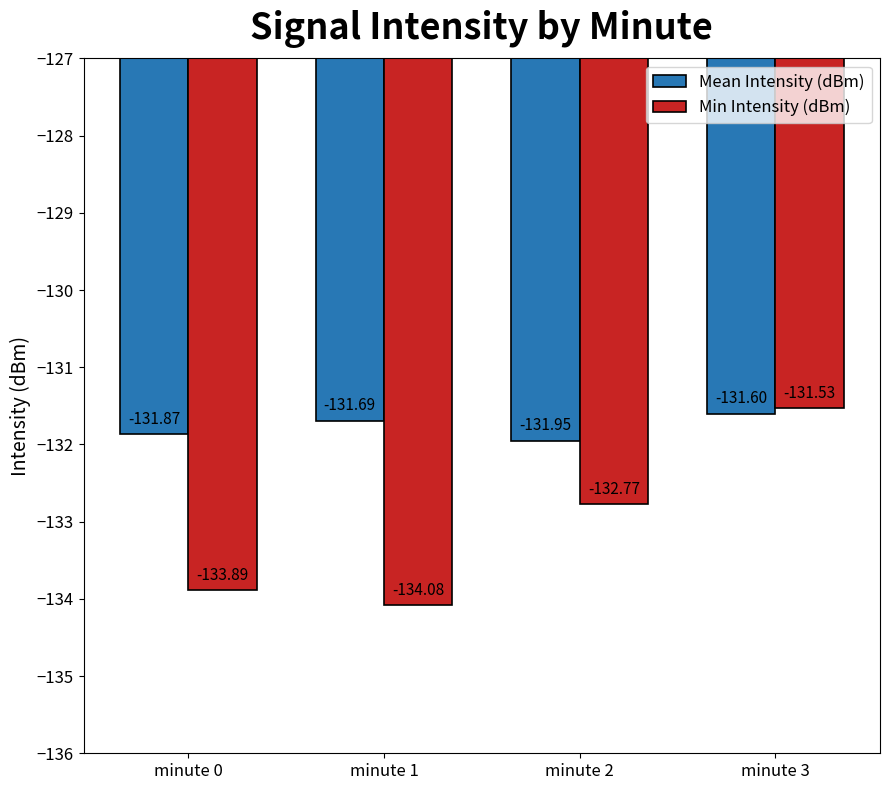

List the labels in order of Mean Intensity (dBm) value, smallest first.

minute 2, minute 0, minute 1, minute 3